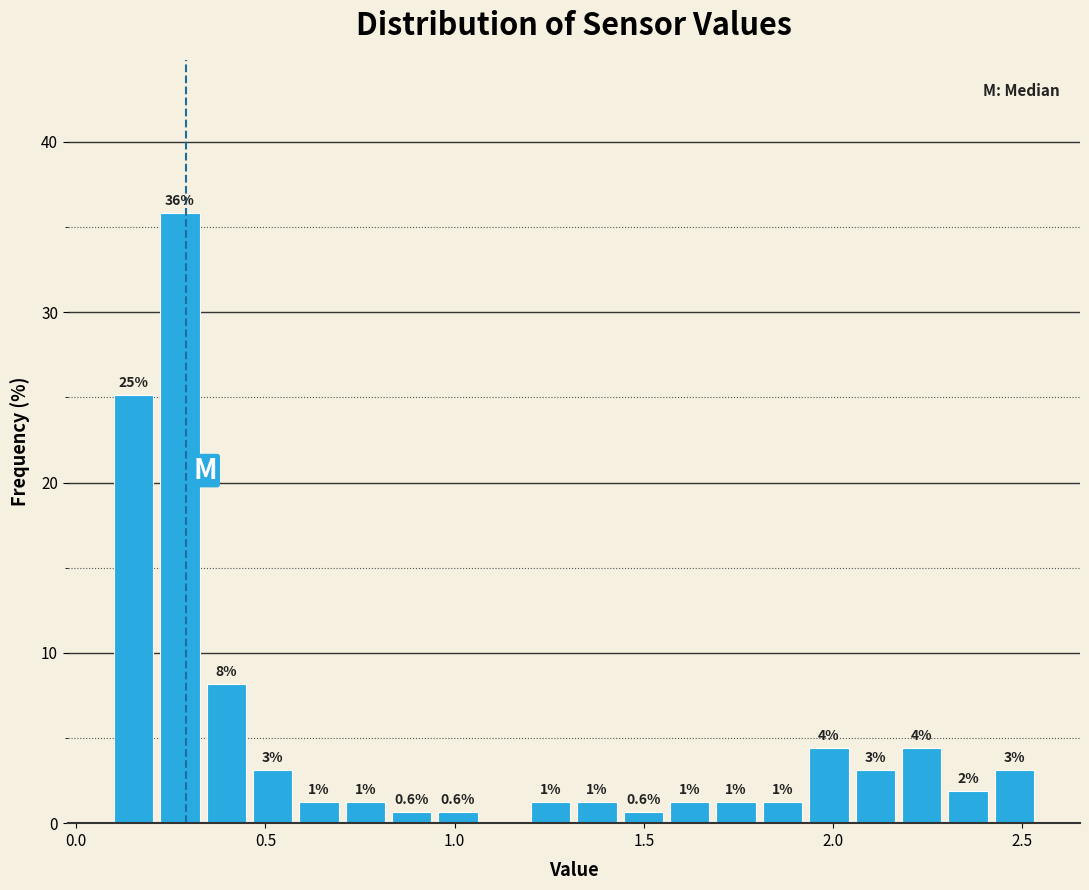

Around what value on the x-axis is the tallest bar? Give the approximate position of its centre, as read against the axis.

0.25